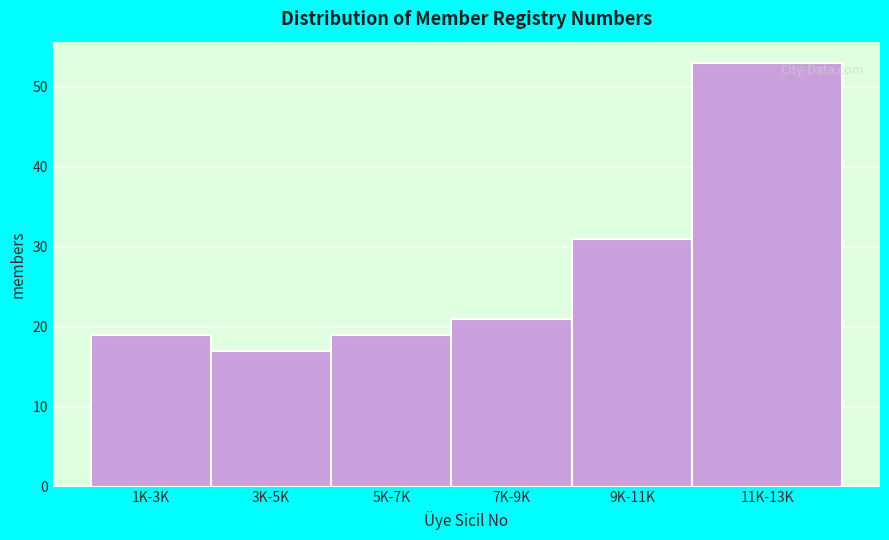

Reading left to right, extract all data points from this chart.

19	17	19	21	31	53